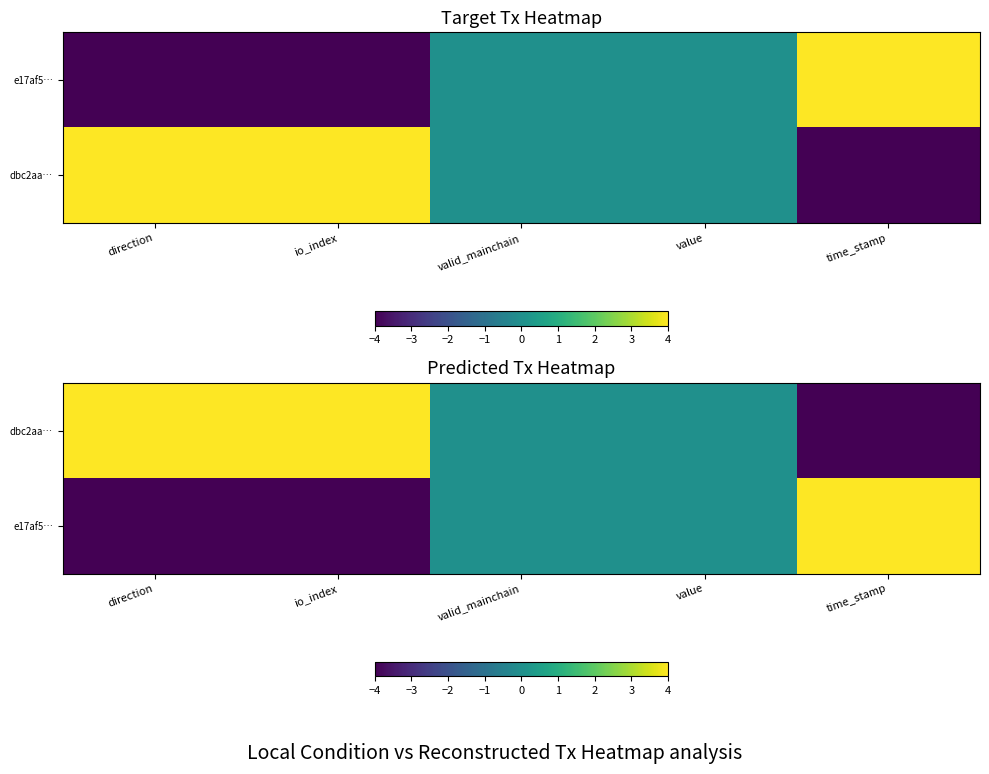

How many distinct data groups are displayed?

2